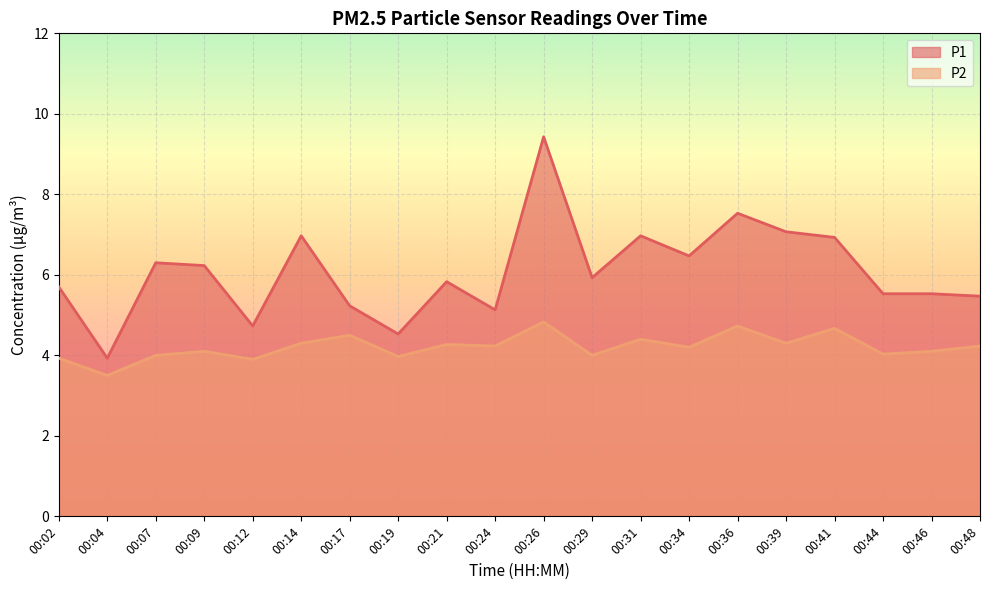

Which category has the lowest value in the P1 series?

00:04